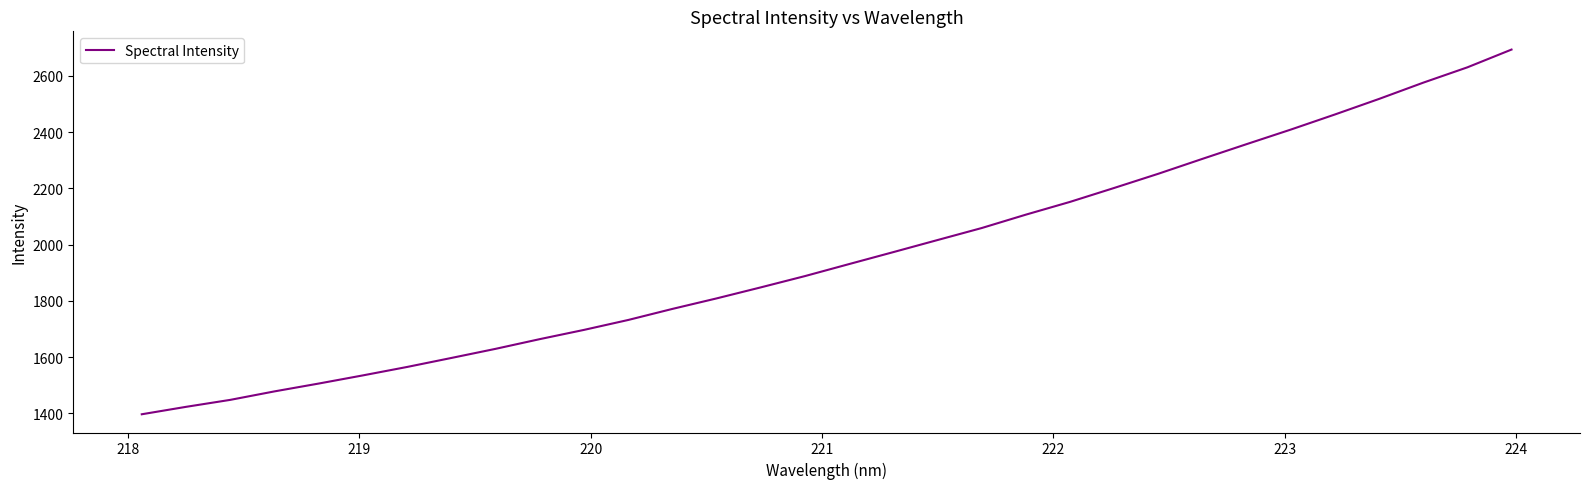

How many lines are shown in the chart?

1